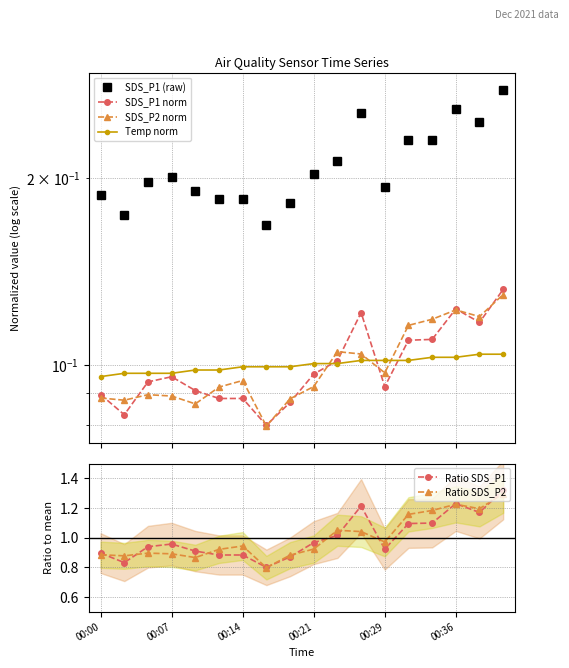

Does the chart display data point markers on the line(s)?

Yes